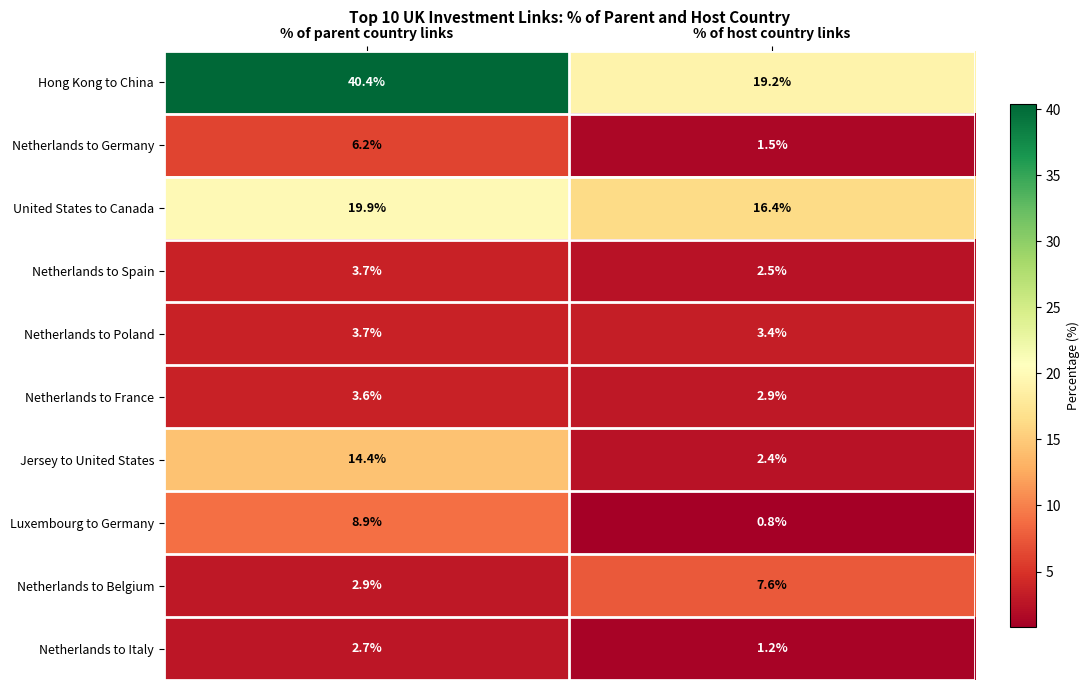

Is it true that Netherlands to Germany equals 8.3 at % of parent country links?

False